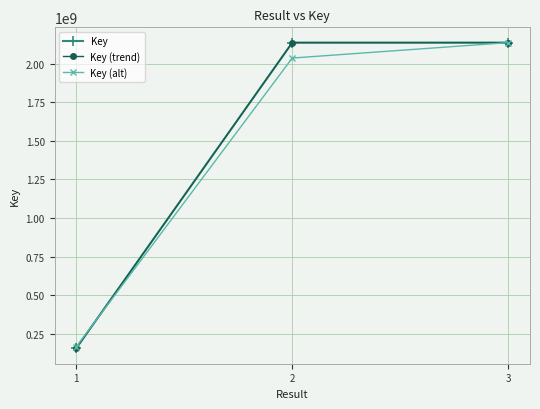

What is the value of the Key (trend) point at the 1st from the left?

153849948